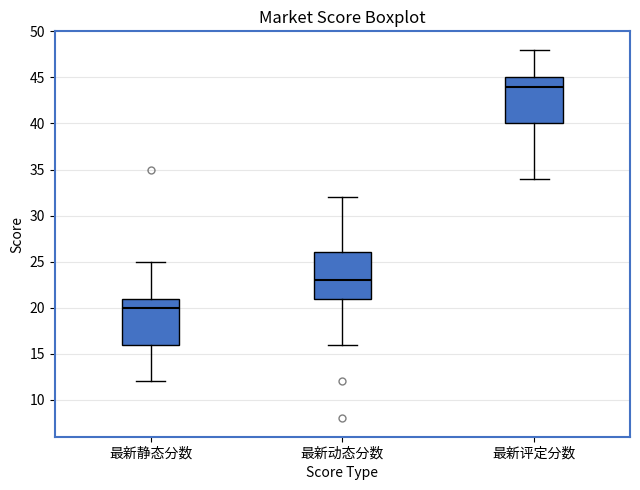

Reading left to right, transcribe this box plot: for each box, give where its median line is, the range the box spans, and where its two whiskers end, as read against the y-axis. The values are not printed on the chart, so give them approximately, as read against the axis.

最新静态分数: median 20, box 16 to 21, whiskers 12 to 25
最新动态分数: median 23, box 21 to 26, whiskers 16 to 32
最新评定分数: median 44, box 40 to 45, whiskers 34 to 48